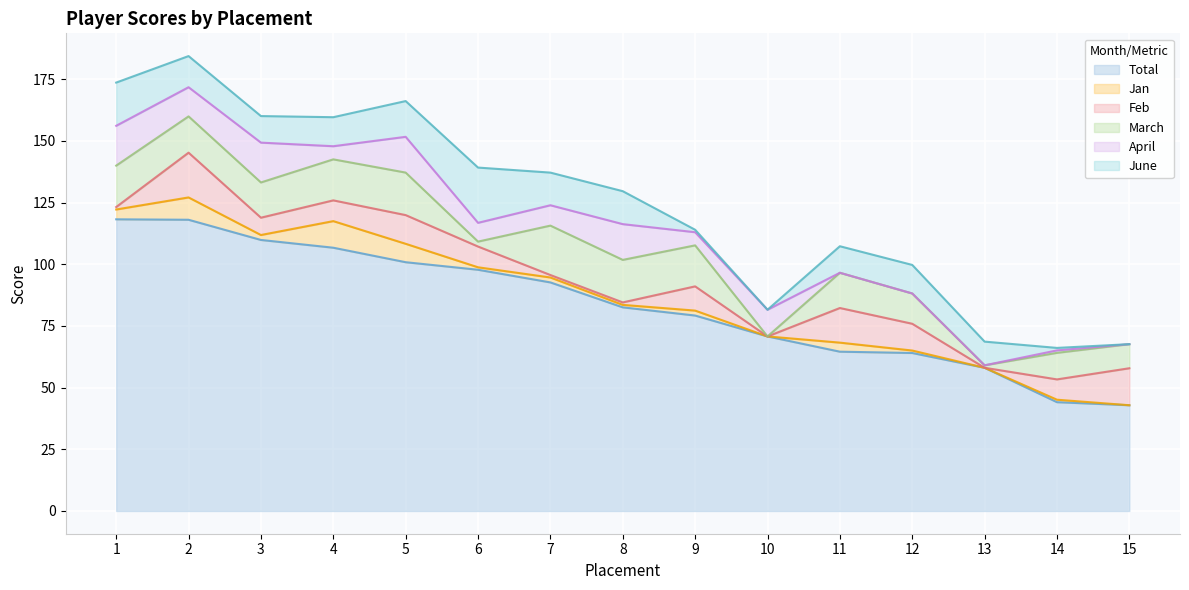

At which label does Total reach its peak?

1